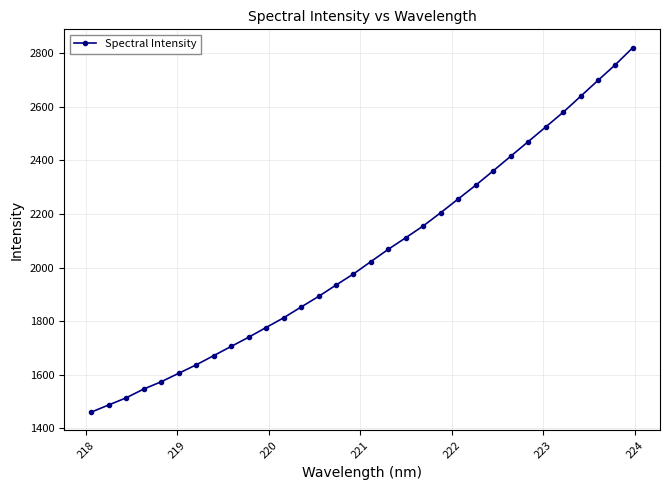

What is the sum of all values?

65584.2